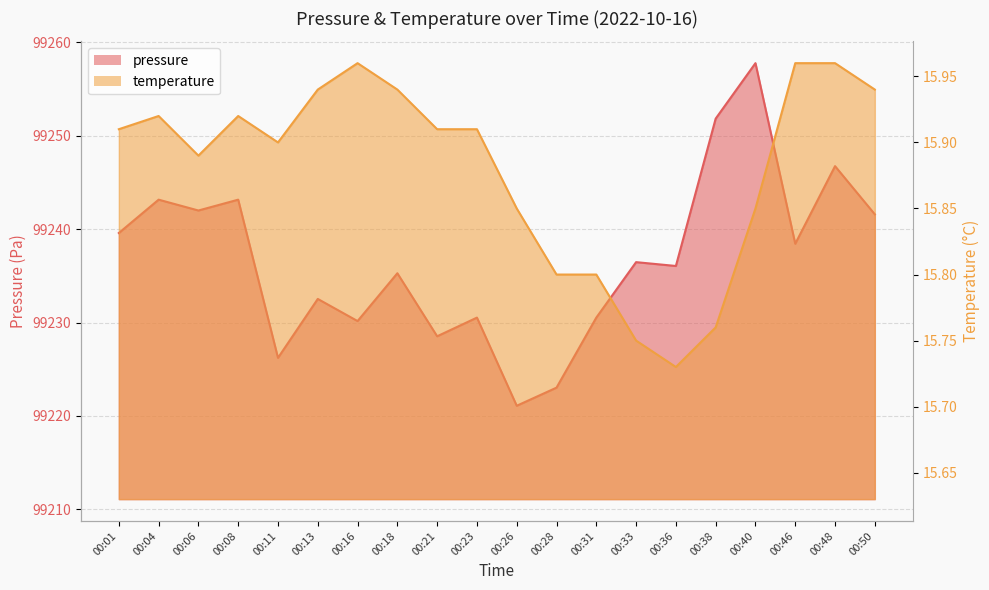

List the labels in order of temperature value, smallest first.

00:36, 00:33, 00:38, 00:28, 00:31, 00:26, 00:40, 00:06, 00:11, 00:01, 00:21, 00:23, 00:04, 00:08, 00:13, 00:18, 00:50, 00:16, 00:46, 00:48